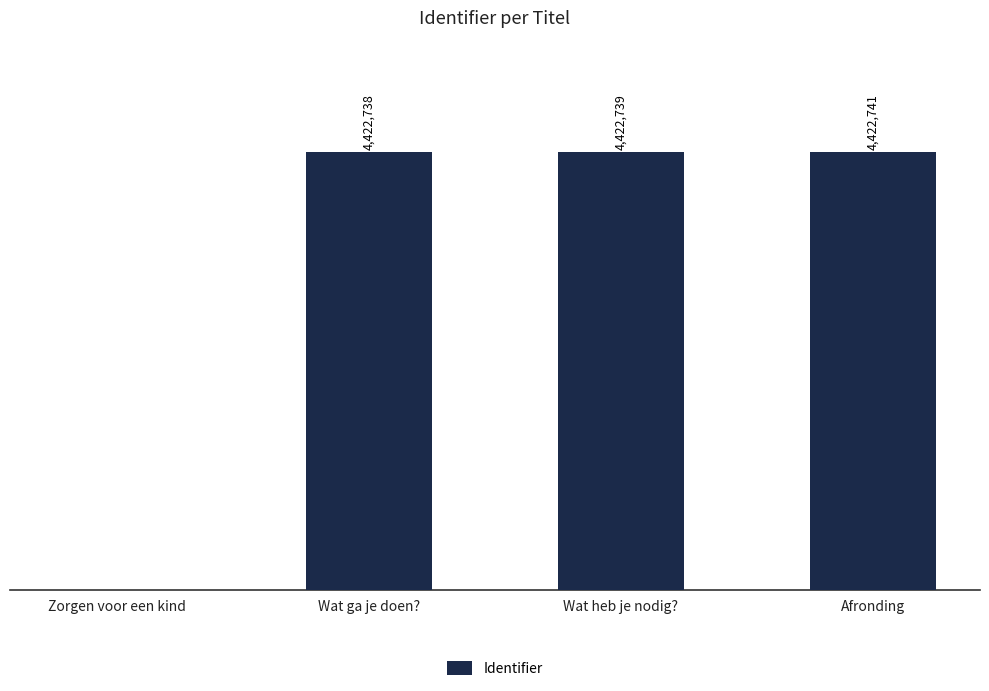

At which label is the value closest to 2211370?

Wat ga je doen?